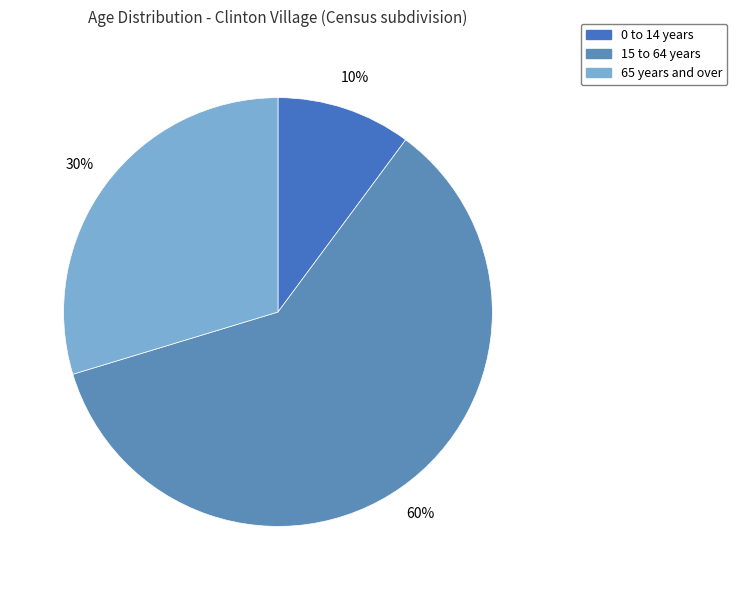

True or false: 65 years and over accounts for 30% of the total.

True